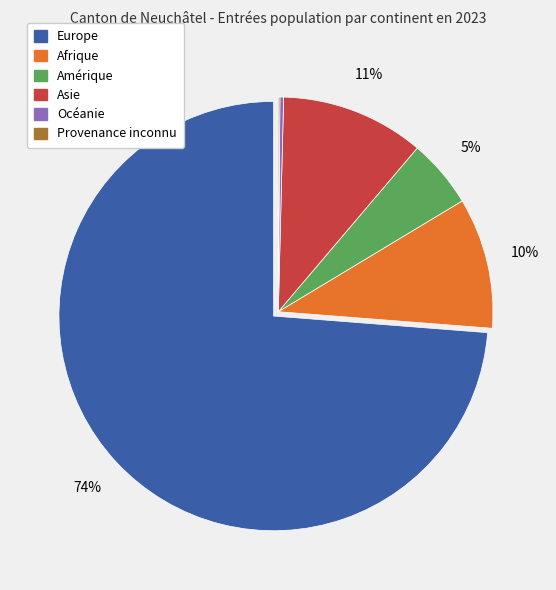

Is the sum of Asie and Amérique greater than half?

No